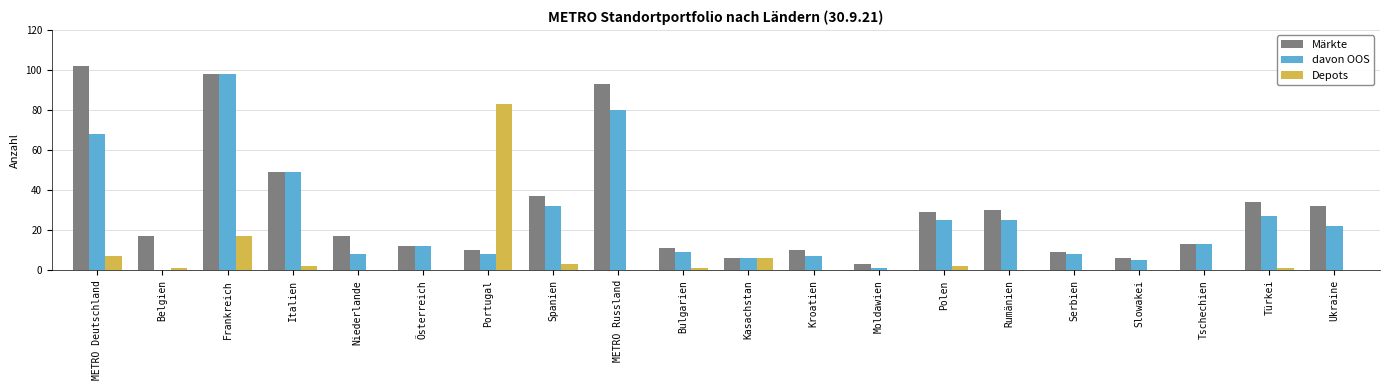

Where is Depots nearest to the value 41?

Frankreich